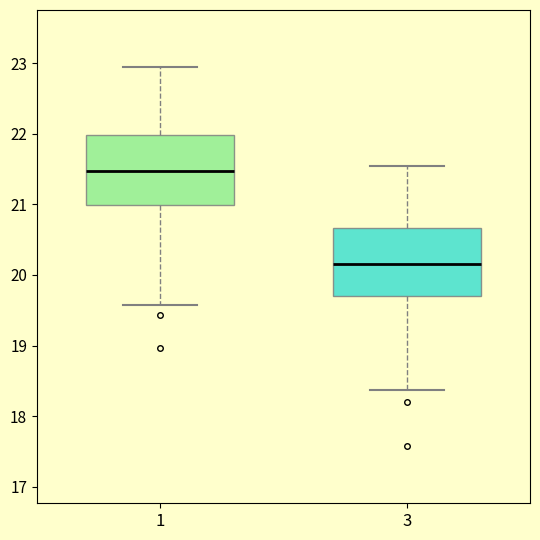

Where does the median line of the box at x = 3 sit on the y-axis? The values are not printed on the chart, so give them approximately, as read against the axis.

20.2